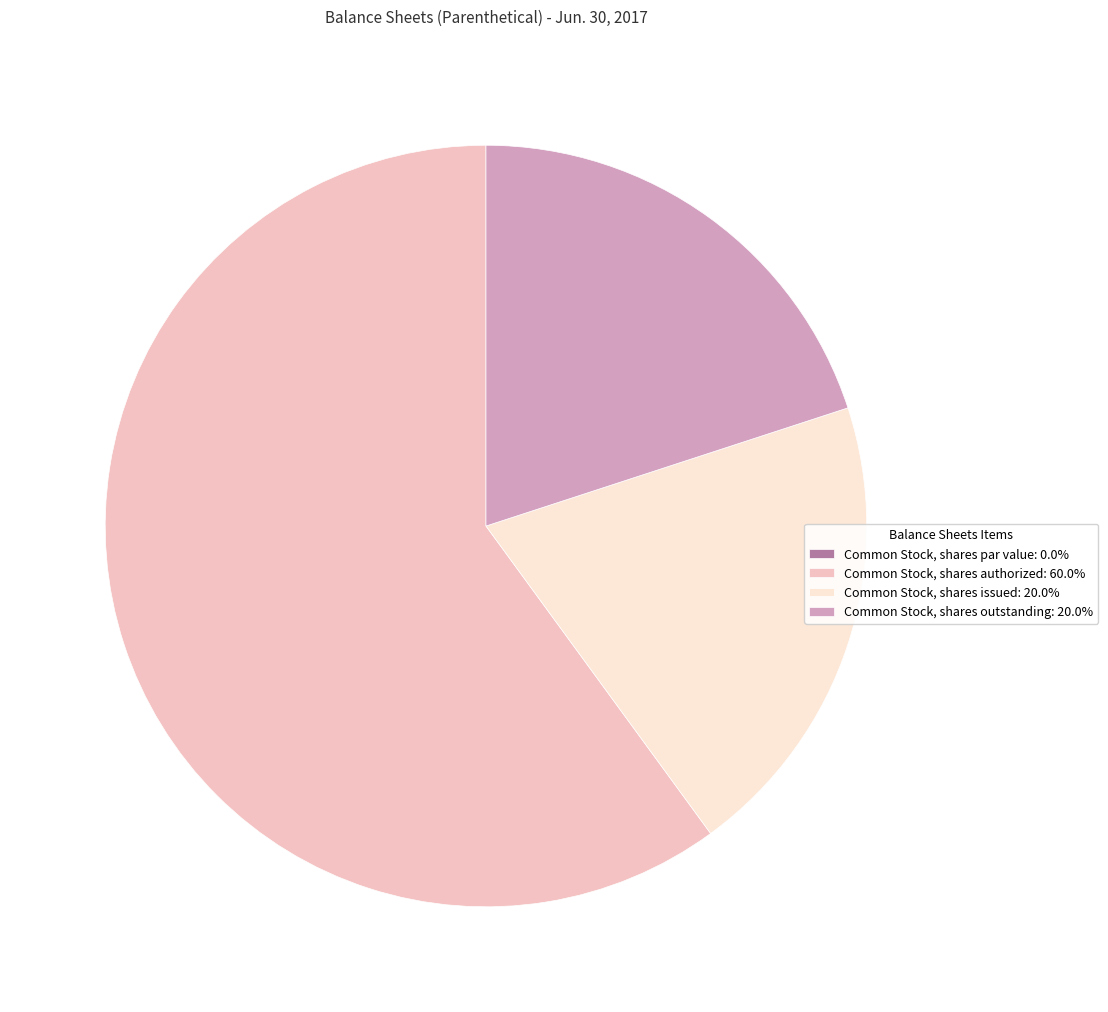

Does Common Stock, shares authorized: 60.0% represent more than half of the total?

Yes